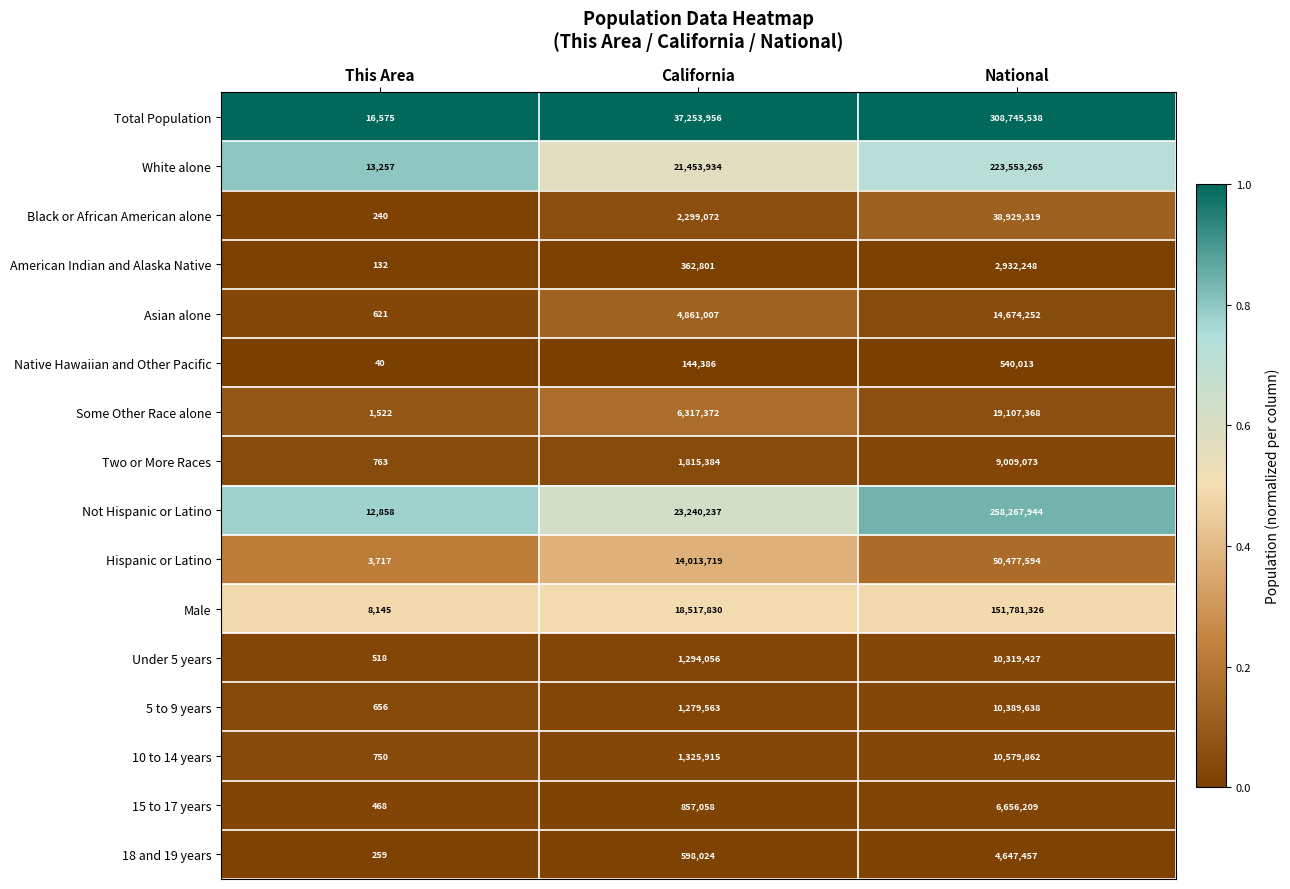

What is the greatest value displayed?

308745538